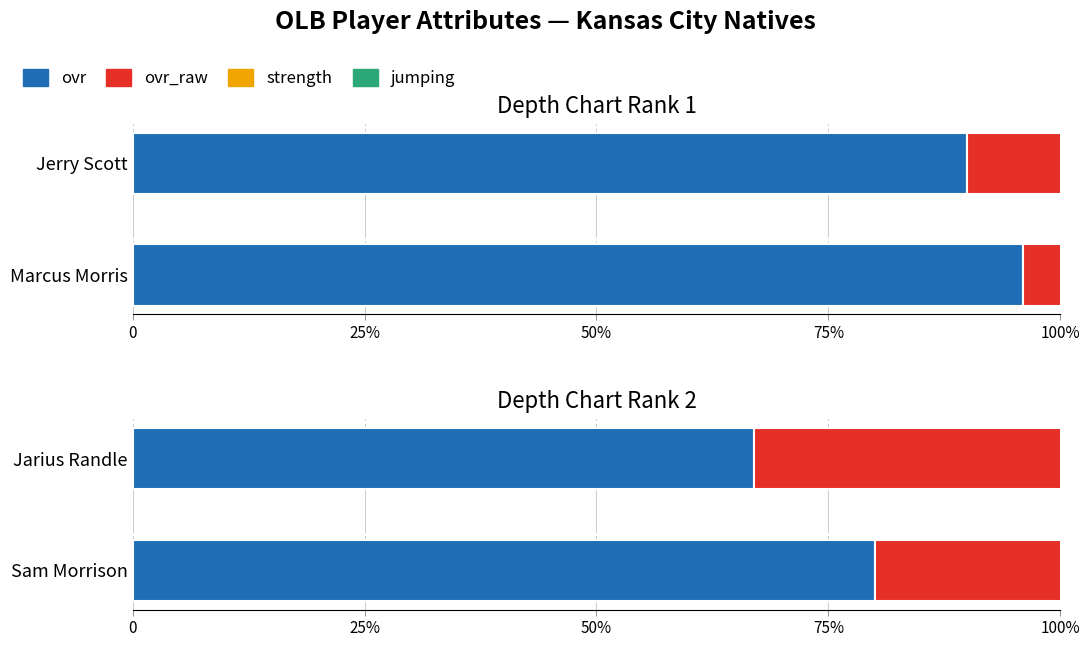

Are the bars horizontal?

Yes